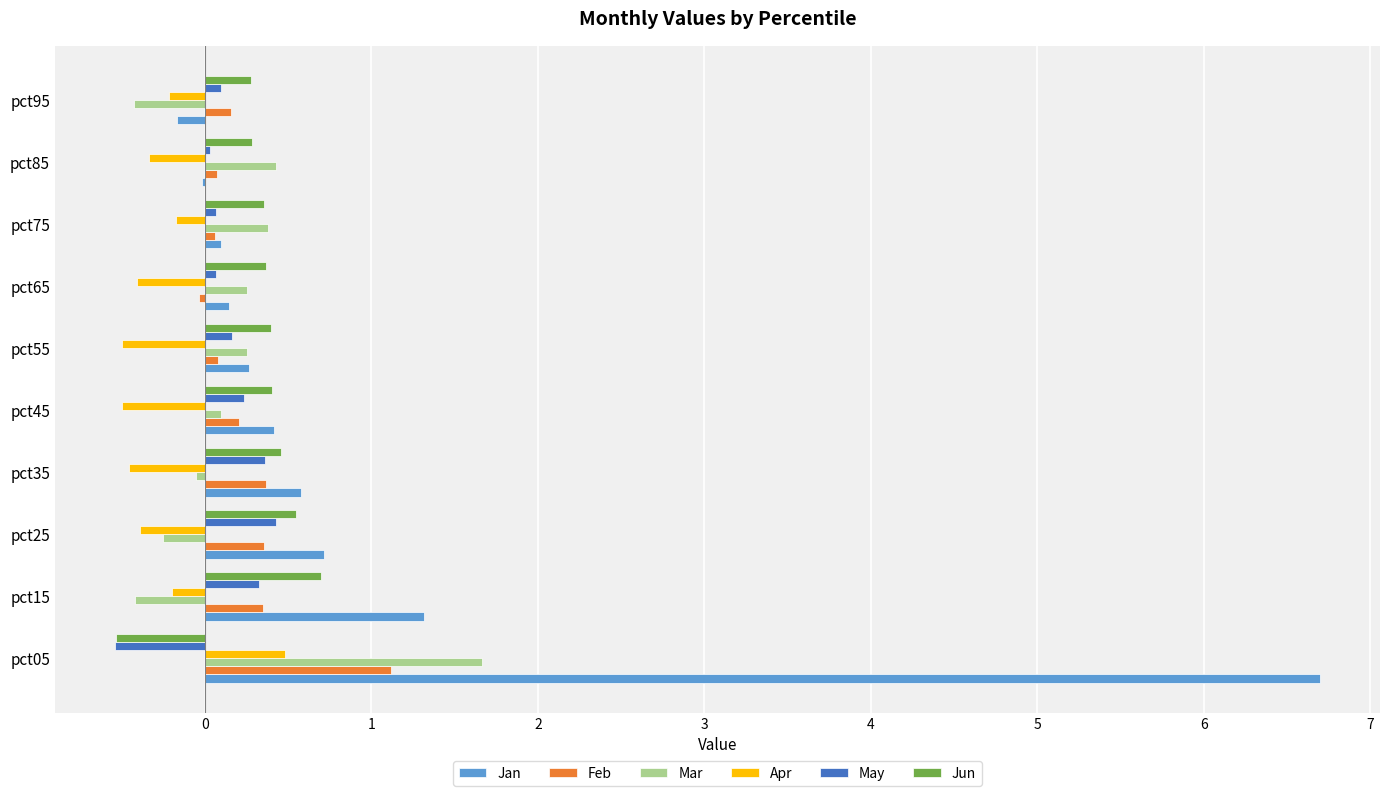

Is it true that Jun equals 0.7 at pct15?

True